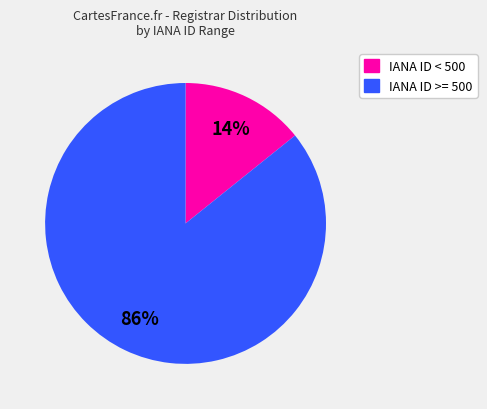

To the nearest percent, what is the average slice percentage?

50%